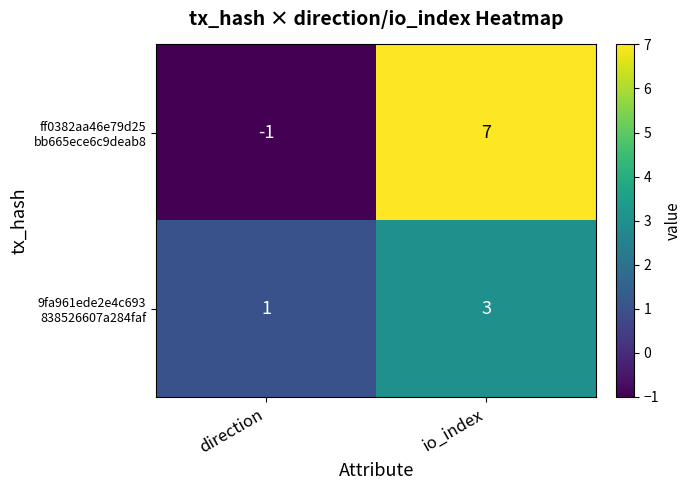

What is the total value across all series at io_index?

10